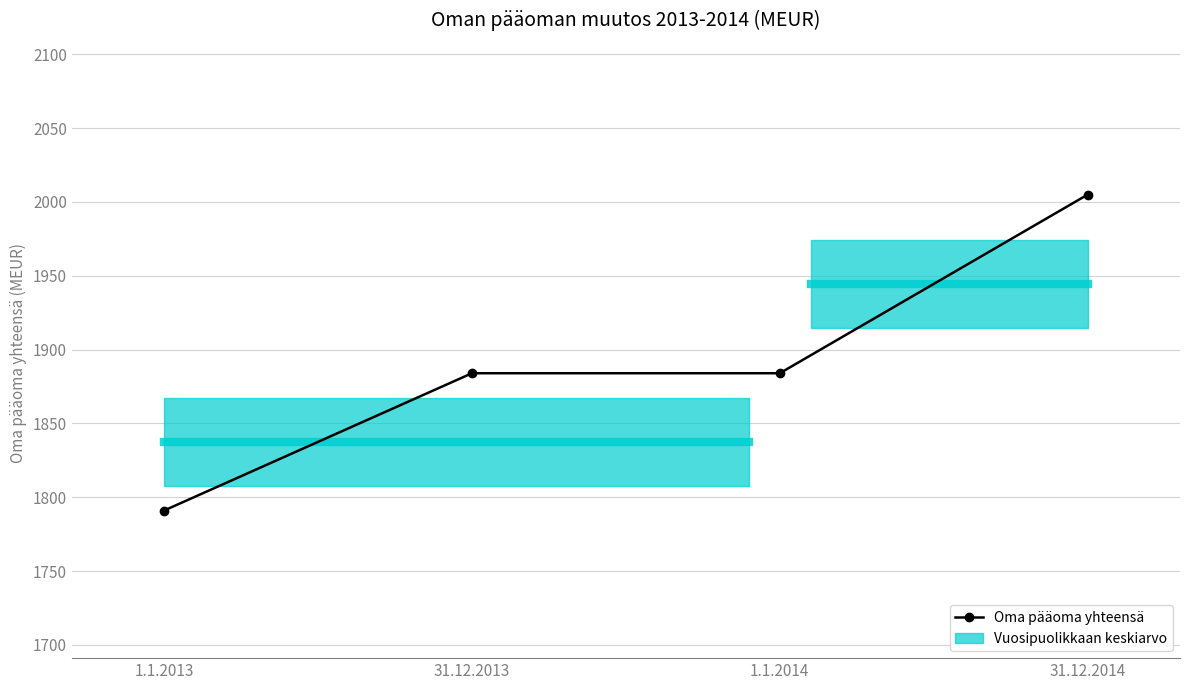

What is the label of the 4th point from the right?

1.1.2013